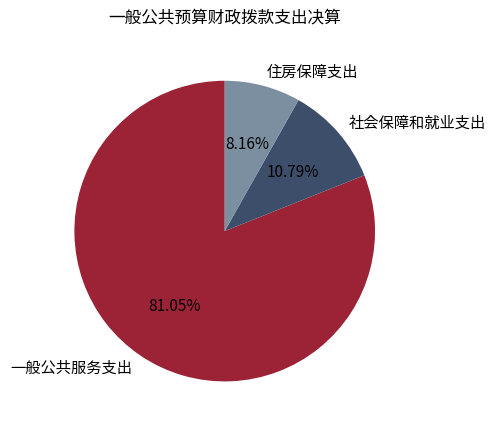

To the nearest percent, what portion does 住房保障支出 represent?

8%